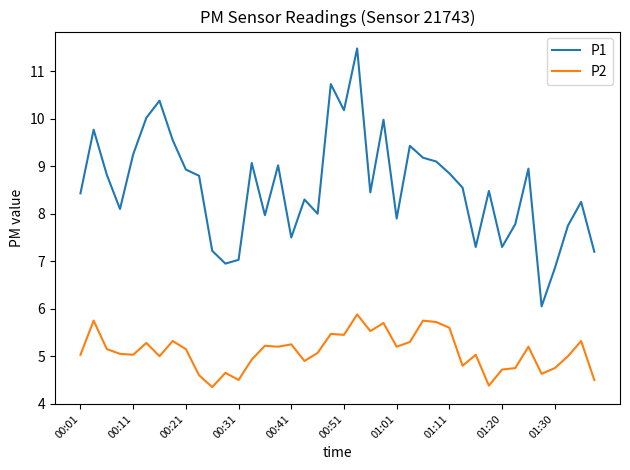

True or false: P2 and P1 cross at least once.

False